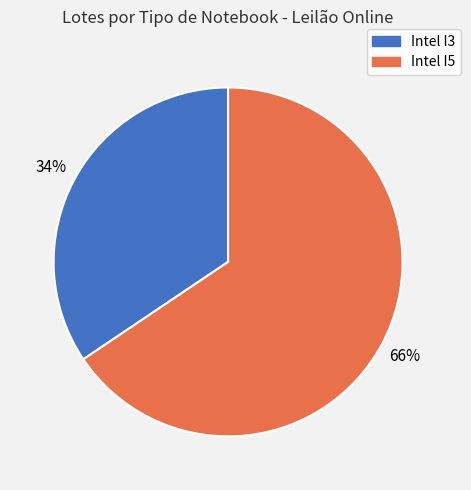

How many segments does this pie chart have?

2